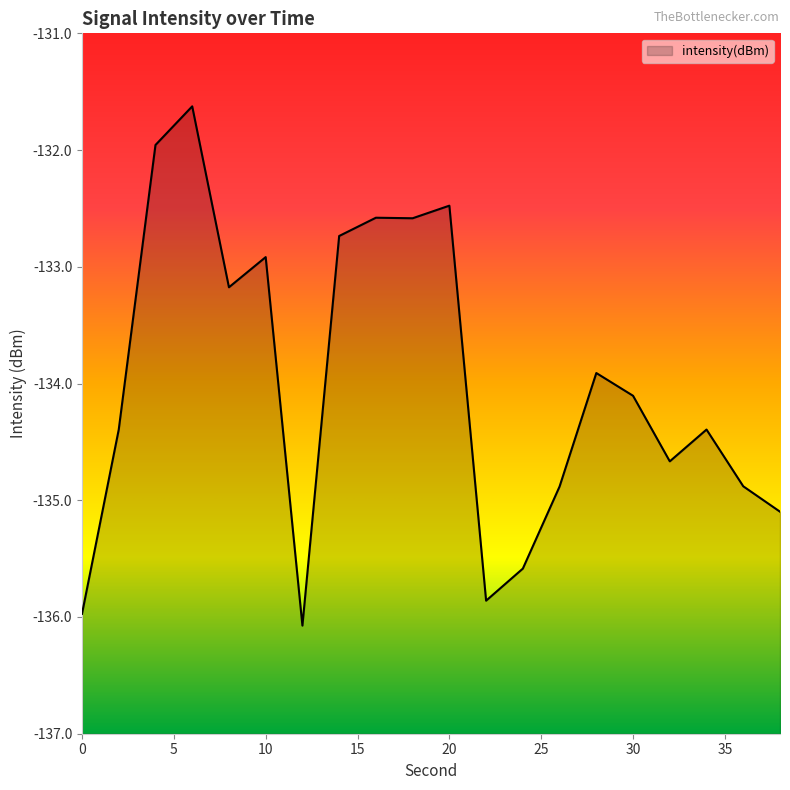

What is the difference between the maximum and minimum values?

4.4